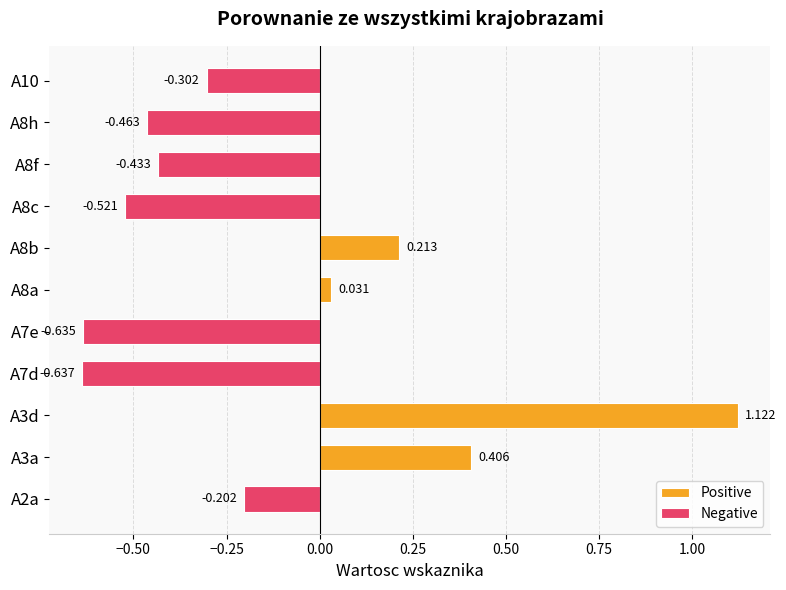

What is the maximum value shown in the chart?

1.1